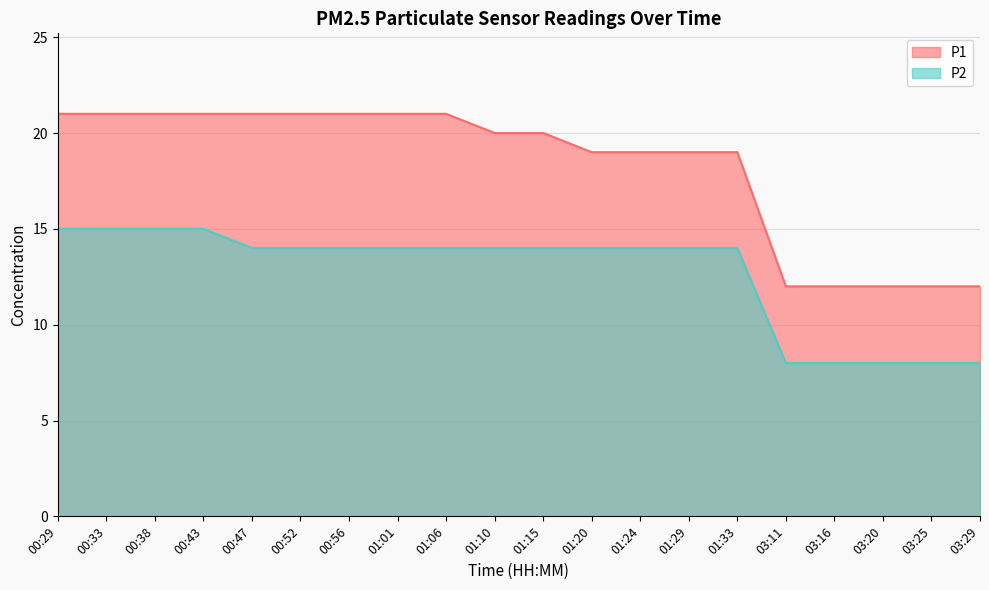

Which series has the largest total across all categories?

P1